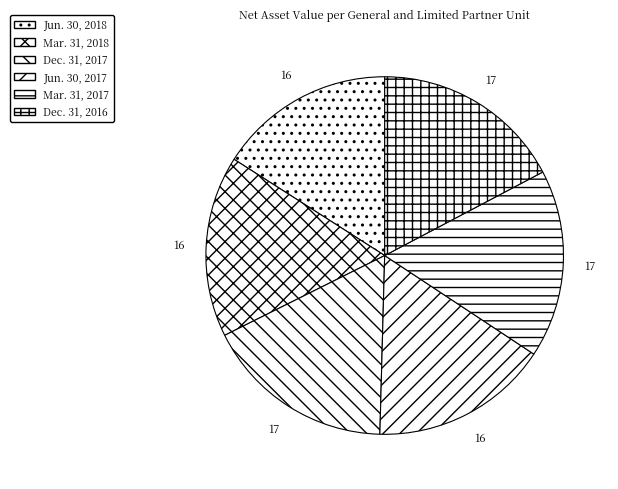

Is it true that Jun. 30, 2018 is 7% of the pie?

False